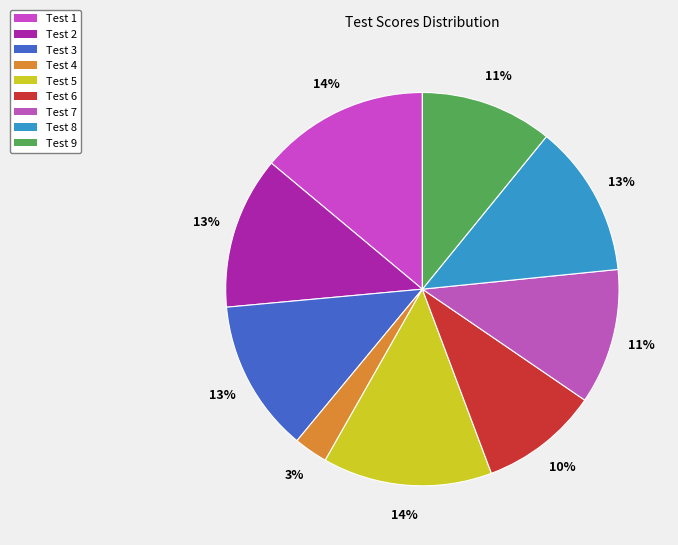

What percentage is NOT represented by Test 7?

88.9%